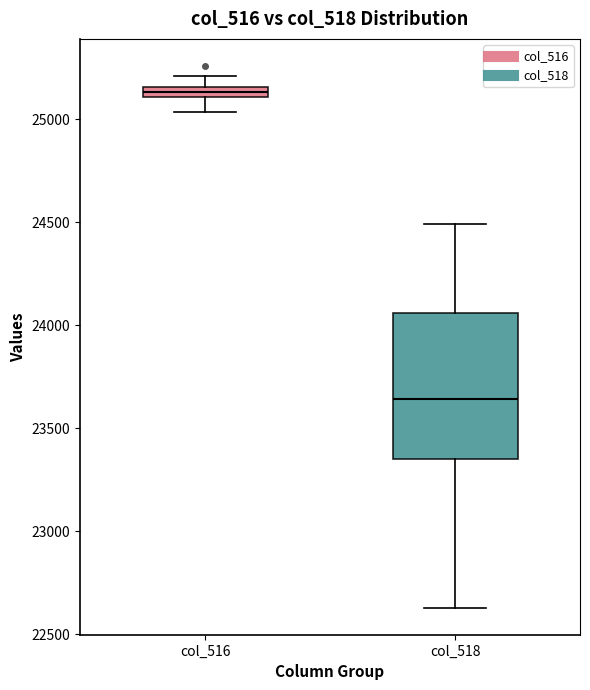

Comparing the boxes themselves (not the whiskers), which one is the tallest?

col_518